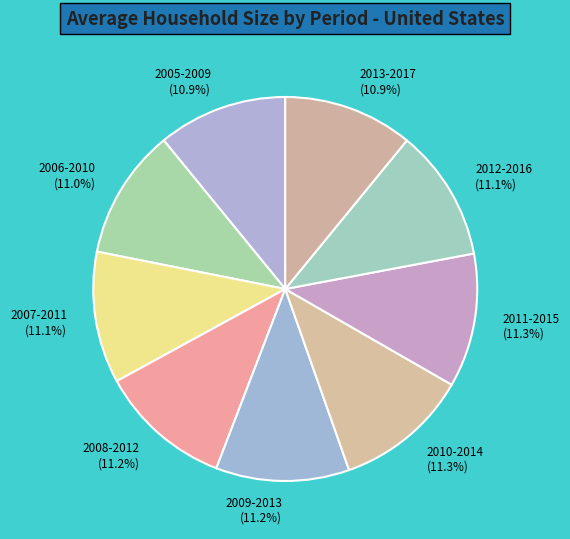

Count the number of slices in the pie.

9